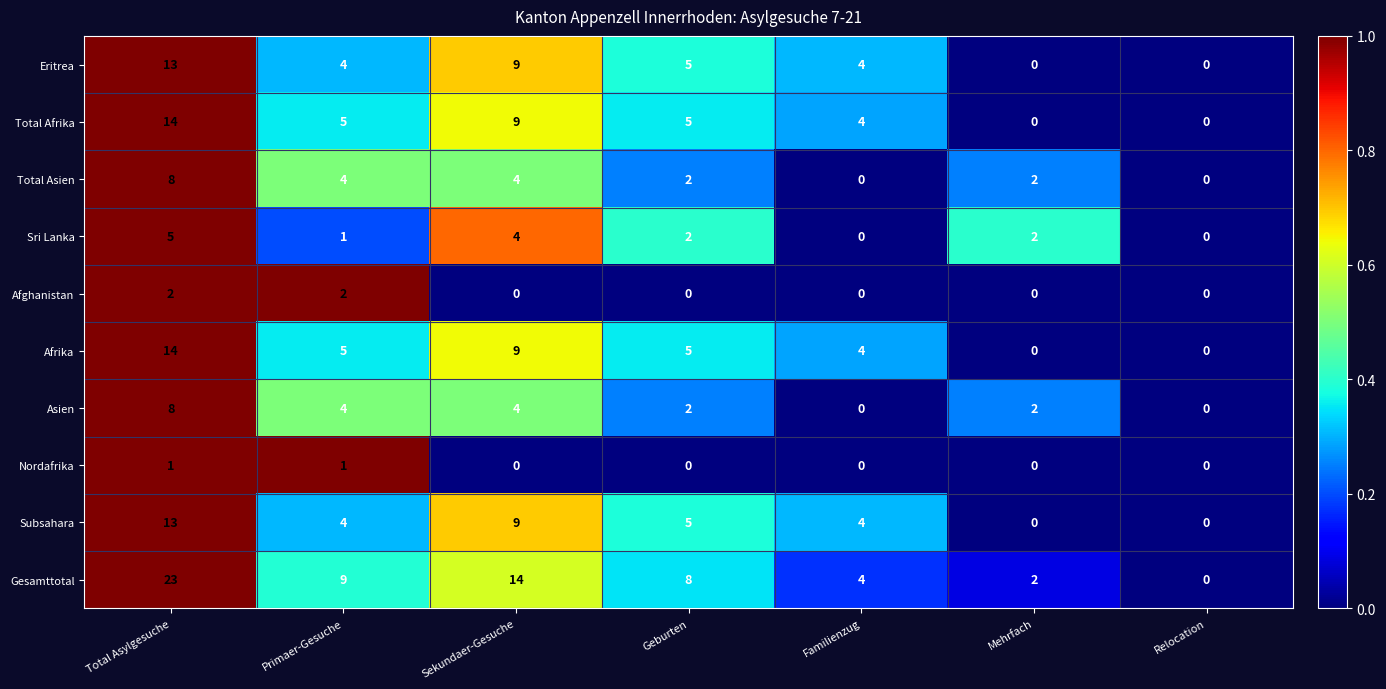

What is the difference between the second highest and second lowest values in the Total Afrika series?

9